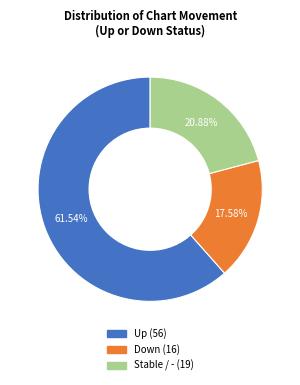

To the nearest percent, what is the average slice percentage?

33%